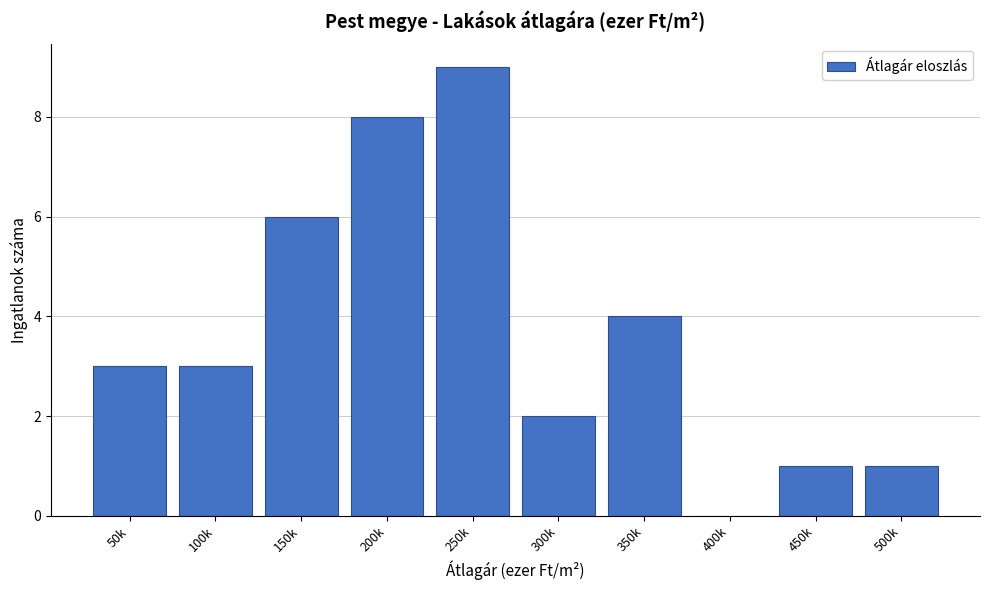

Reading right to left, transcribe all the data shown in this chart.

500k=1	450k=1	400k=0	350k=4	300k=2	250k=9	200k=8	150k=6	100k=3	50k=3